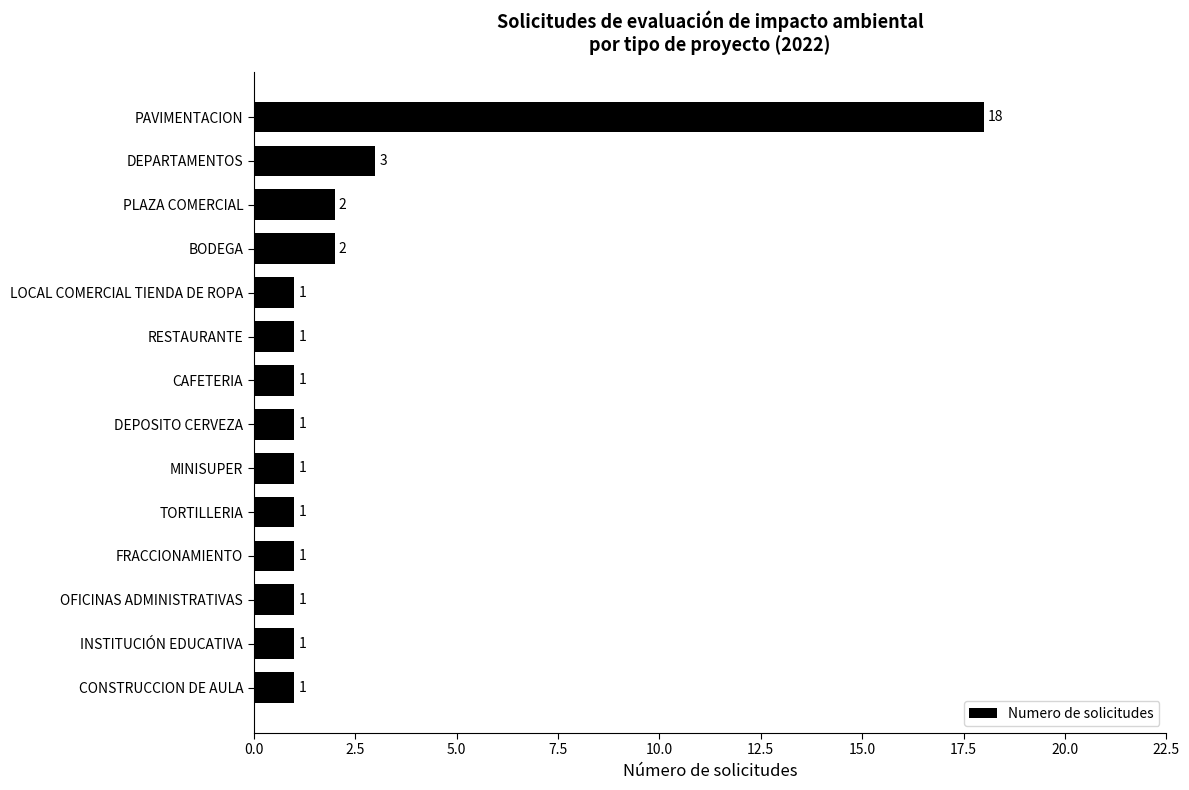

True or false: the data shows 0 at RESTAURANTE.

False